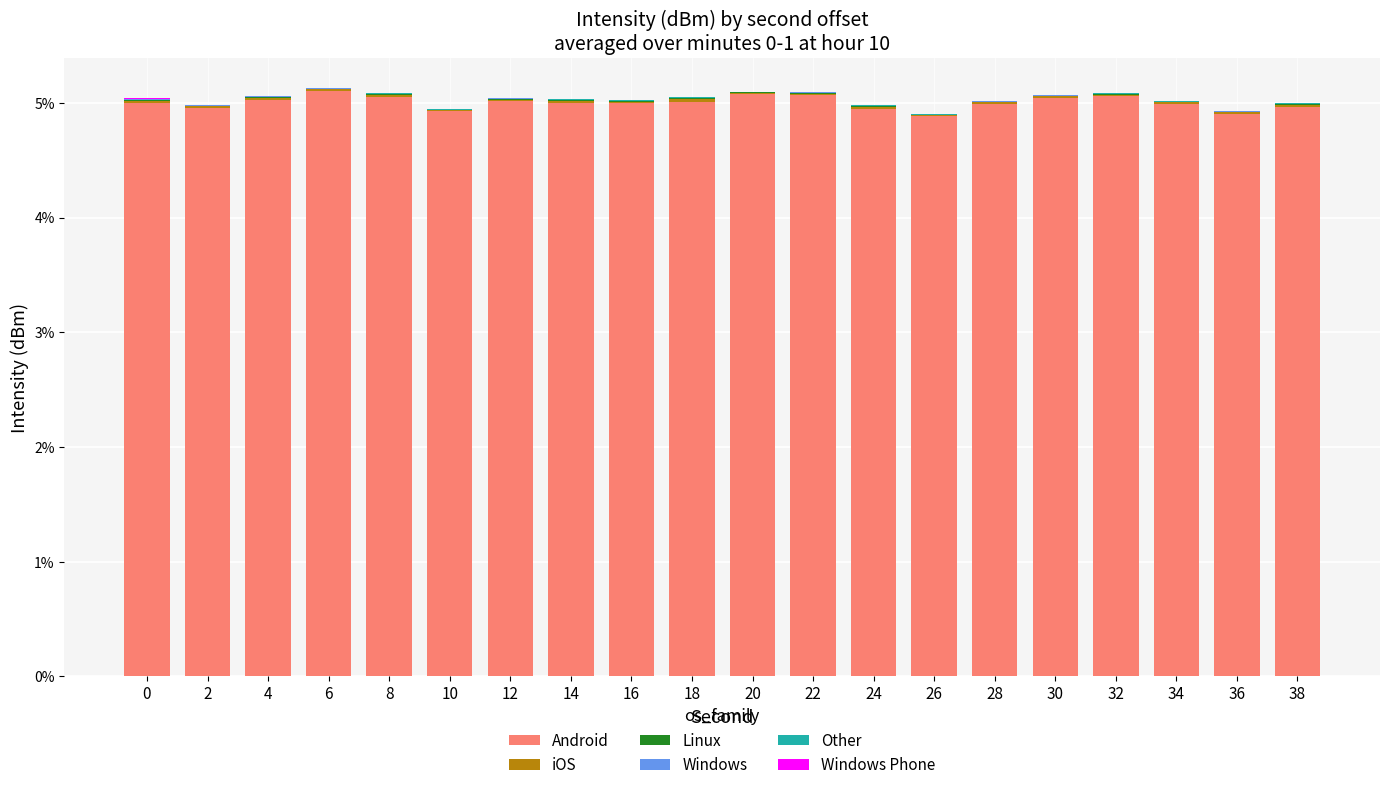

True or false: Android has a value of 4.9 at 24.

True